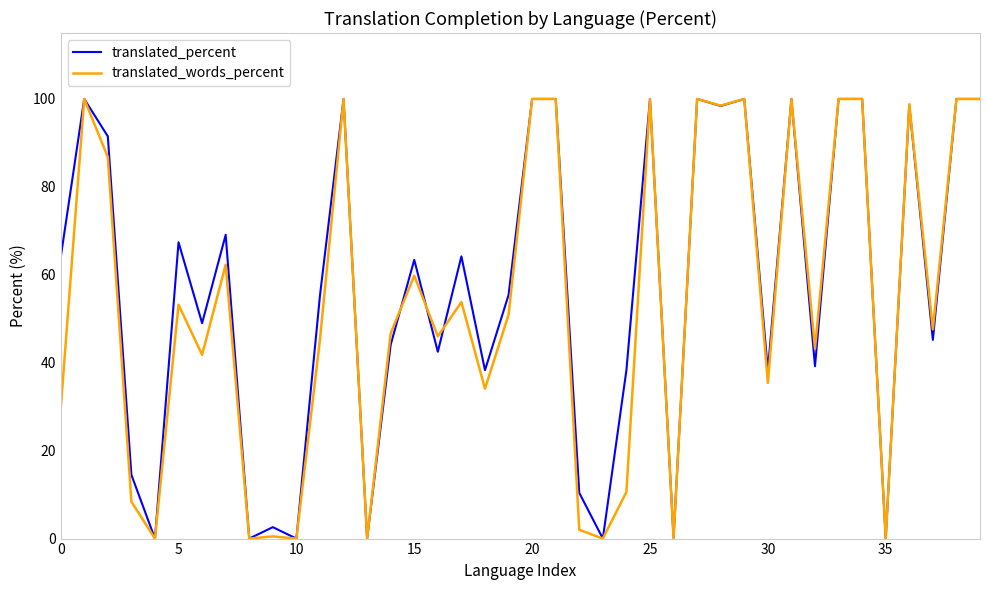

What is the greatest value displayed?

100.0